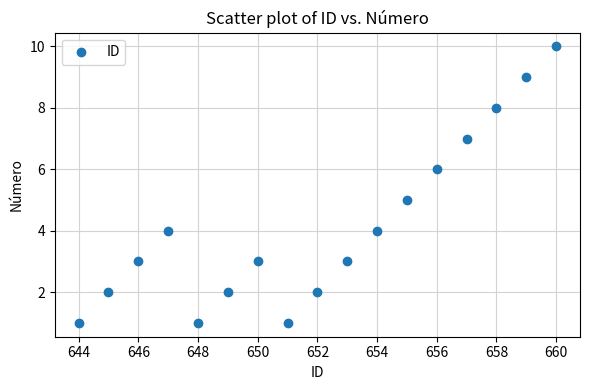

What is the range of X values (max minus min)?

16